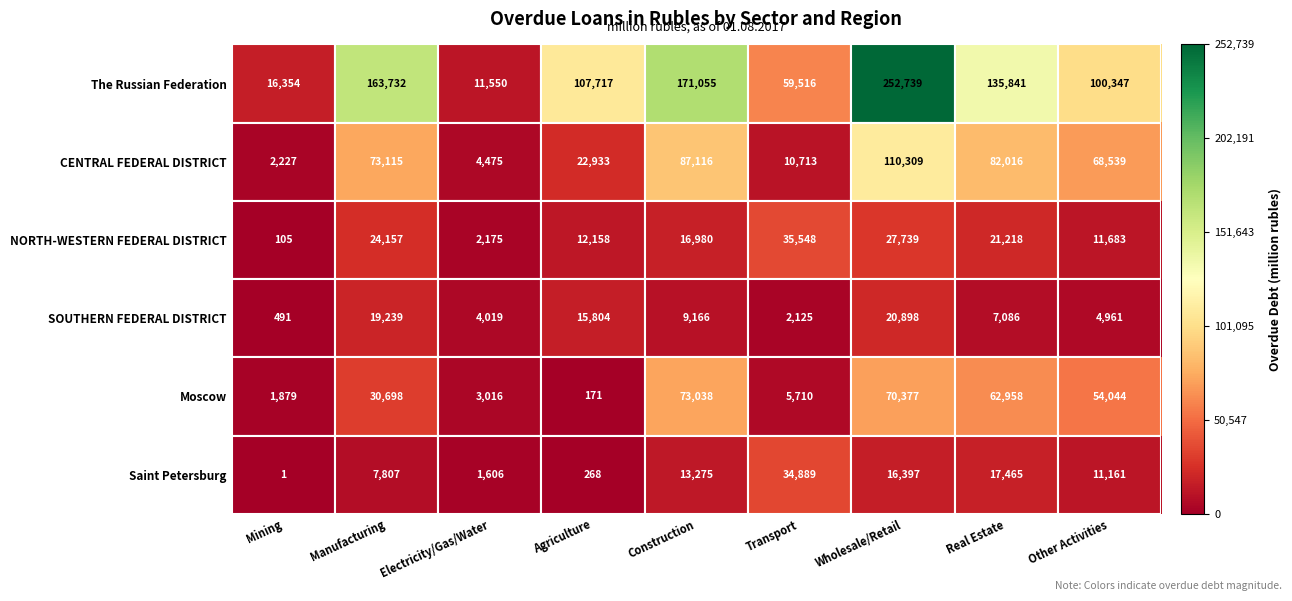

The SOUTHERN FEDERAL DISTRICT series shows 15804 at Agriculture. True or false?

True